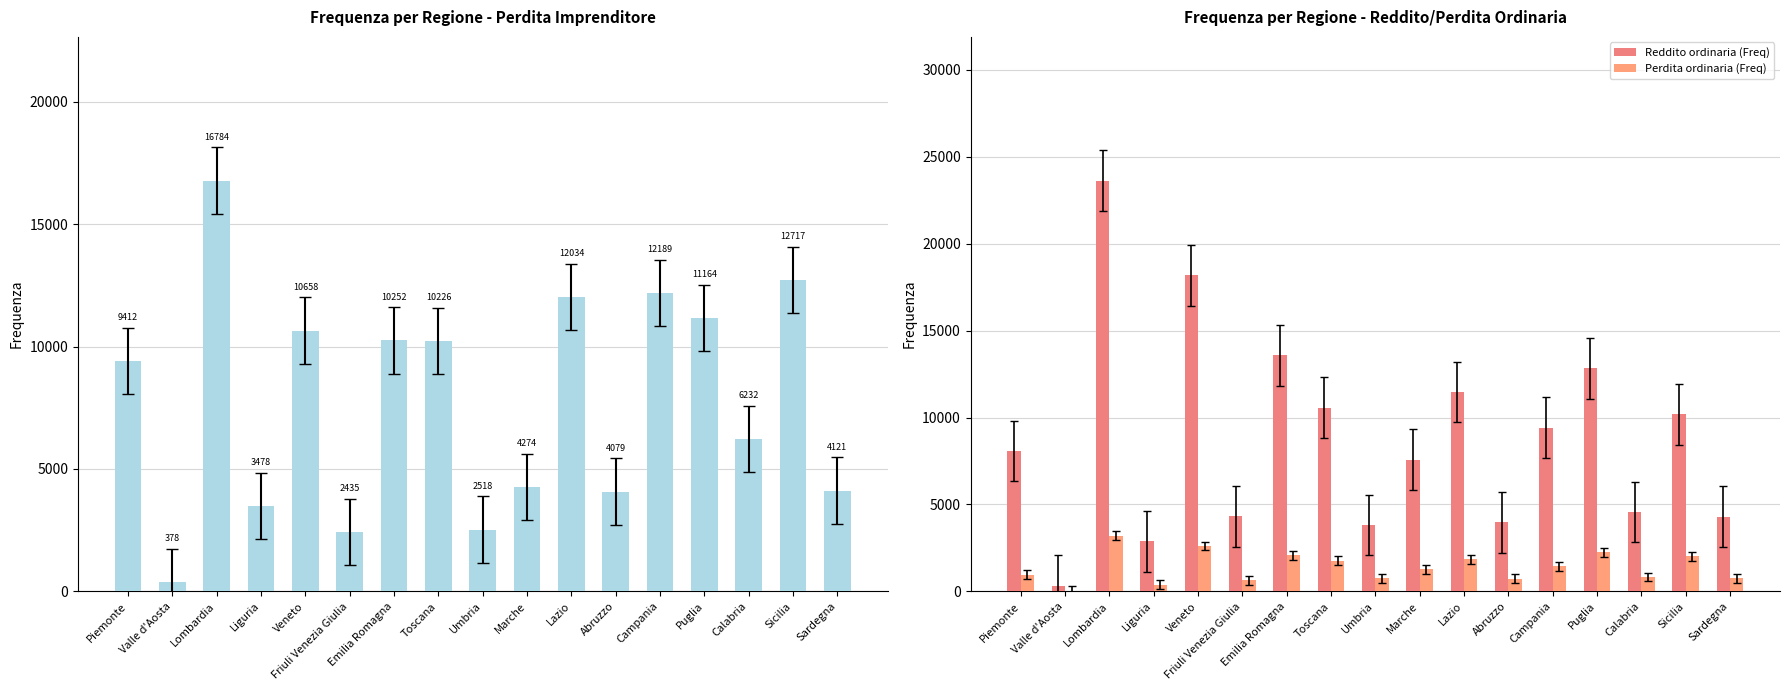

How many values in the Perdita ordinaria (Freq) series are below 1265?

8